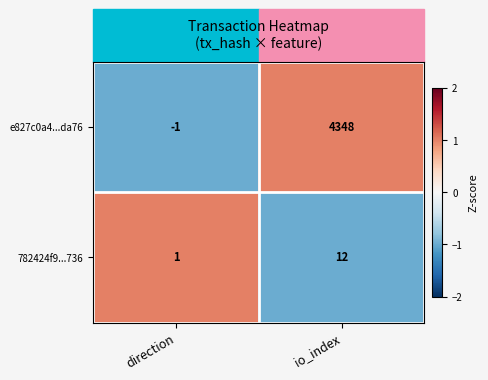

Between direction and io_index, which series saw the biggest shift?

e827c0a4...da76